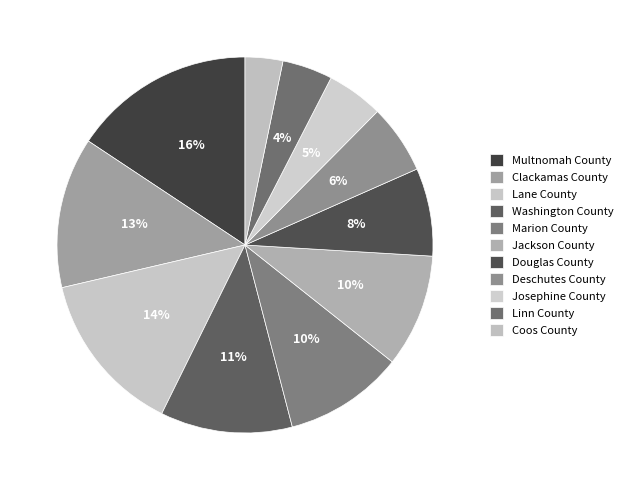

To the nearest percent, what percentage of the pie is Marion County?

10%